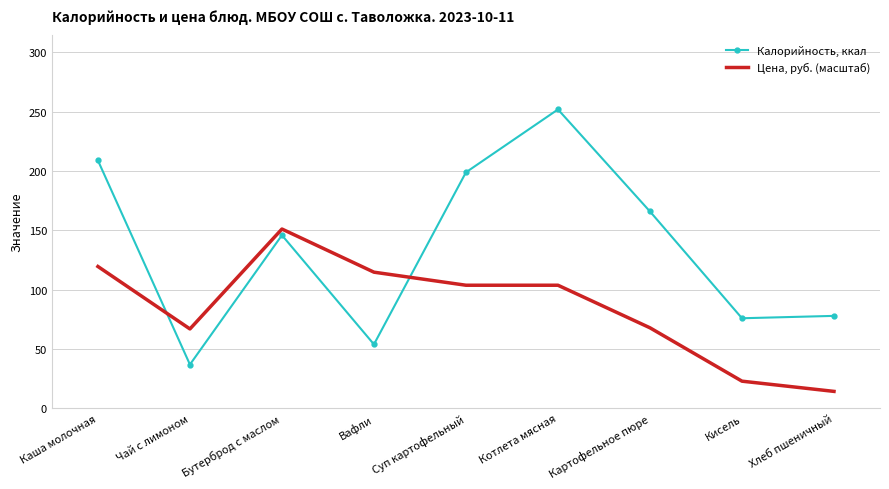

Which series has the widest spread of values?

Калорийность, ккал